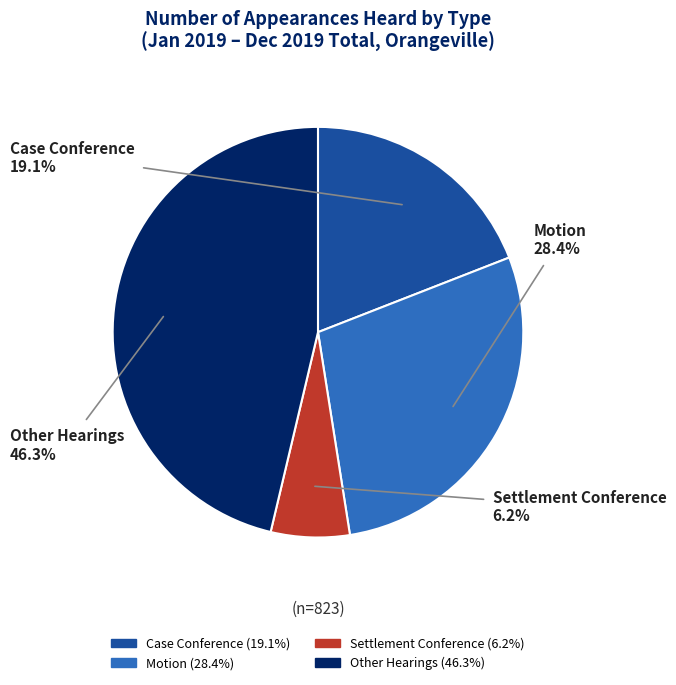

How many slices are in this pie chart?

4